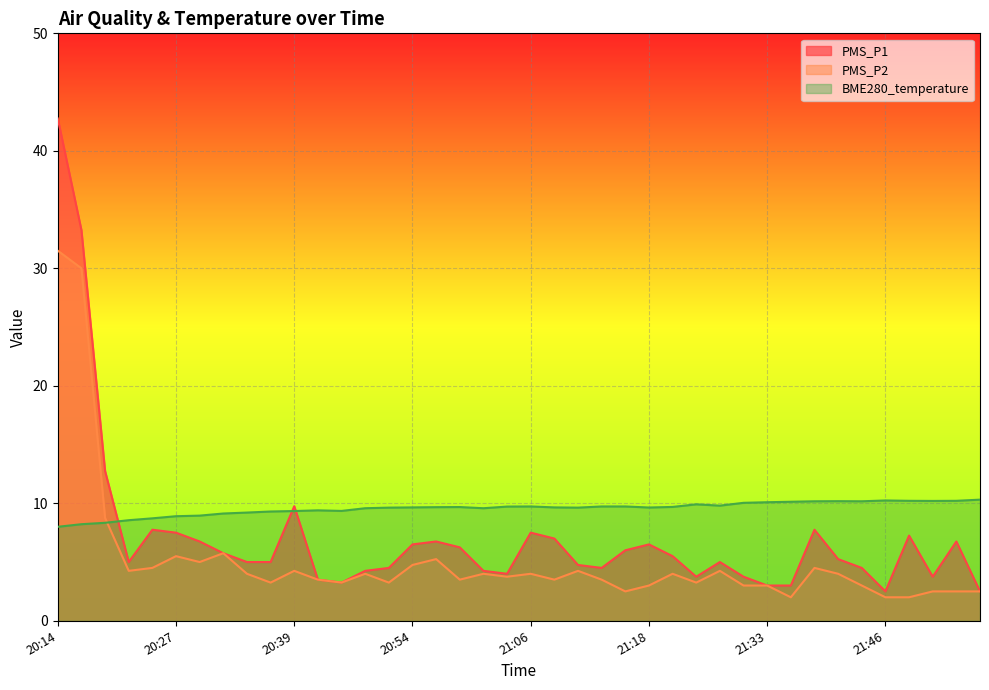

Reading left to right, transcribe all the data shown in this chart.

PMS_P1: 42.8	33.2	12.8	5.0	7.8	7.5	6.8	5.8	5.0	5.0	9.8	3.5	3.2	4.2	4.5	6.5	6.8	6.2	4.2	4.0	7.5	7.0	4.8	4.5	6.0	6.5	5.5	3.8	5.0	3.8	3.0	3.0	7.8	5.2	4.5	2.5	7.2	3.8	6.8	2.5
PMS_P2: 31.5	30.0	8.8	4.2	4.5	5.5	5.0	5.8	4.0	3.2	4.2	3.5	3.2	4.0	3.2	4.8	5.2	3.5	4.0	3.8	4.0	3.5	4.2	3.5	2.5	3.0	4.0	3.2	4.2	3.0	3.0	2.0	4.5	4.0	3.0	2.0	2.0	2.5	2.5	2.5
BME280_temperature: 8.0	8.2	8.3	8.6	8.7	8.9	8.9	9.1	9.2	9.3	9.3	9.4	9.3	9.6	9.6	9.7	9.7	9.7	9.6	9.7	9.7	9.7	9.6	9.7	9.7	9.6	9.7	9.9	9.8	10.0	10.1	10.1	10.2	10.2	10.2	10.2	10.2	10.2	10.2	10.3